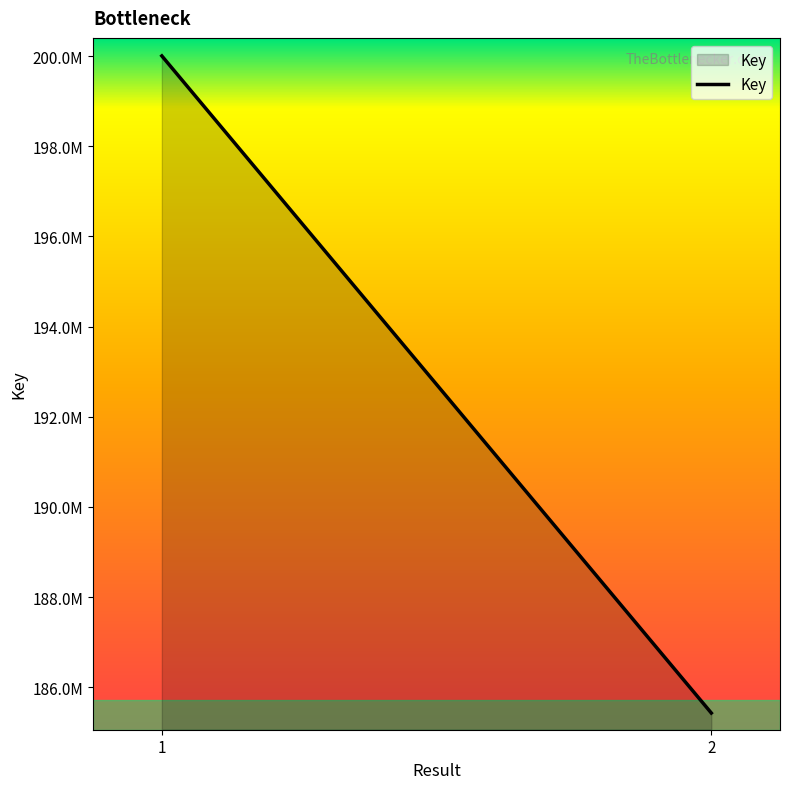

What is the difference between the maximum and minimum values?

14581231